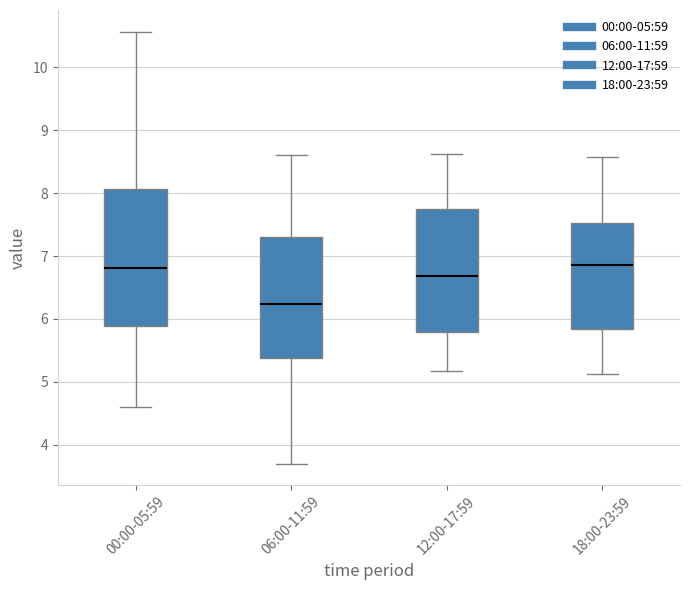

Comparing the boxes themselves (not the whiskers), which one is the tallest?

00:00-05:59